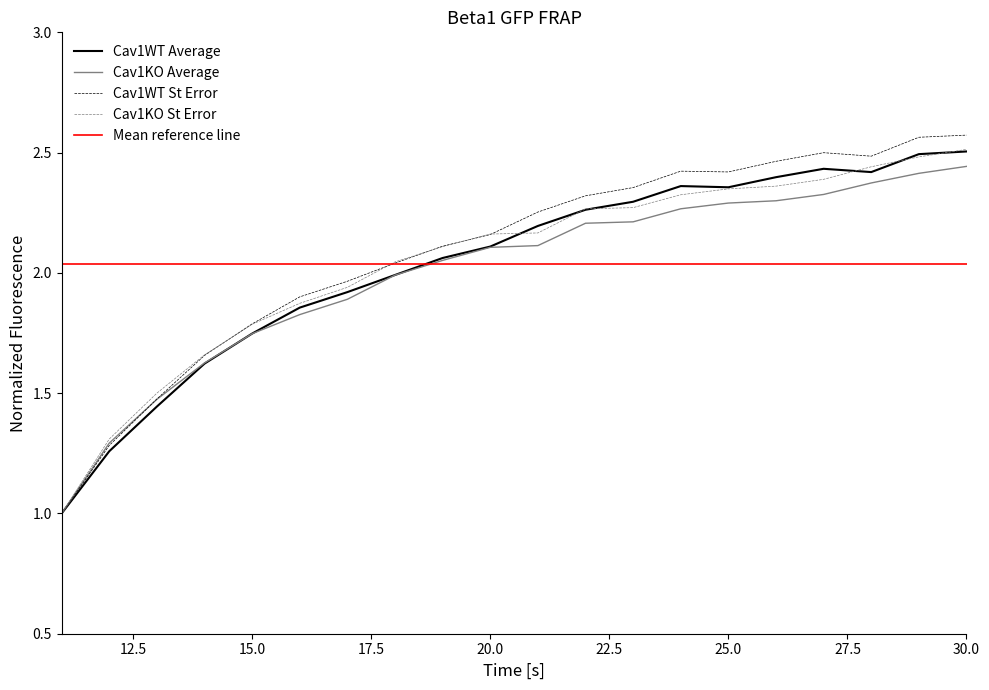

How many data points does each series have?

20